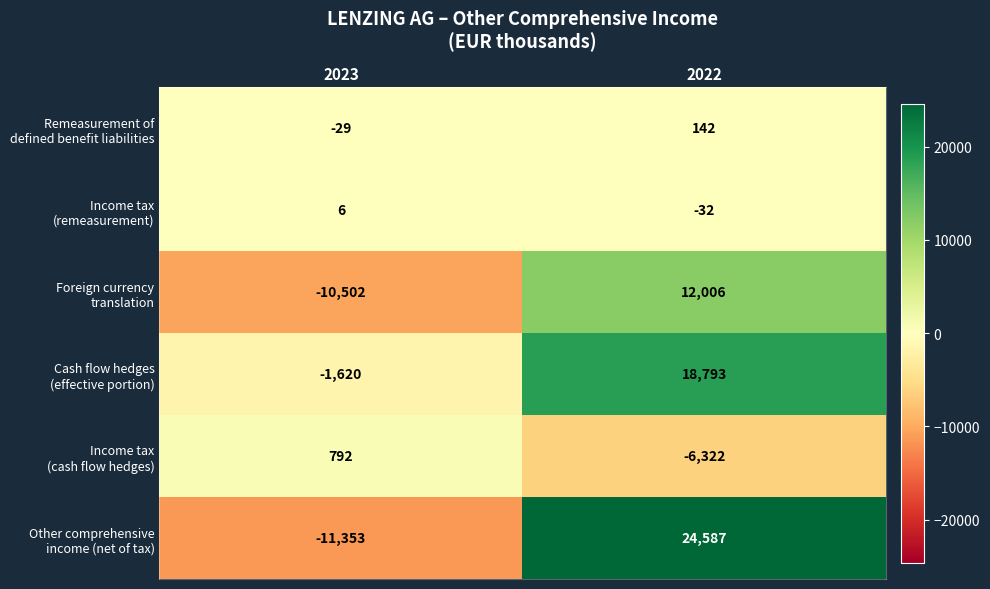

Which label corresponds to the largest value in the chart?

2022